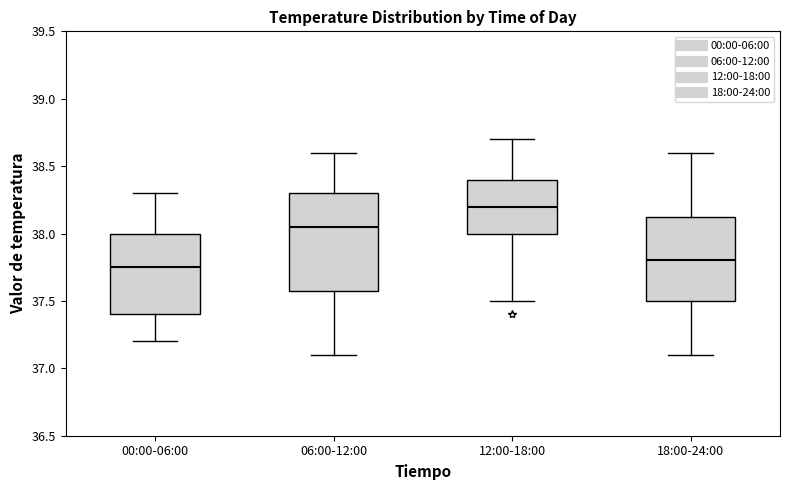

Where is the lower edge of the box for 06:00-12:00 on the y-axis? The values are not printed on the chart, so give them approximately, as read against the axis.

37.60